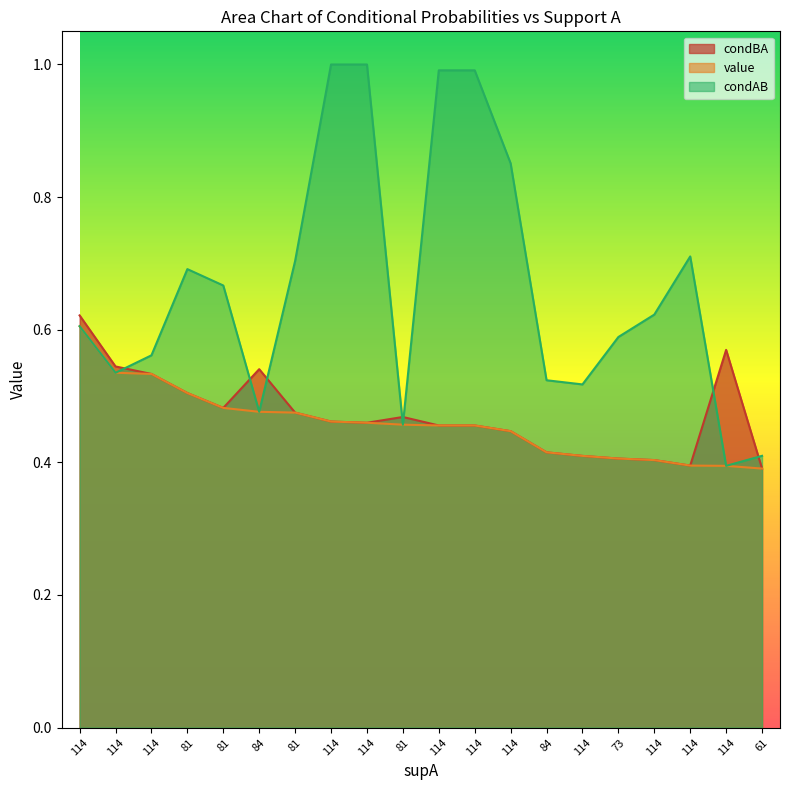

What are all the series names shown in the legend?

condBA, value, condAB